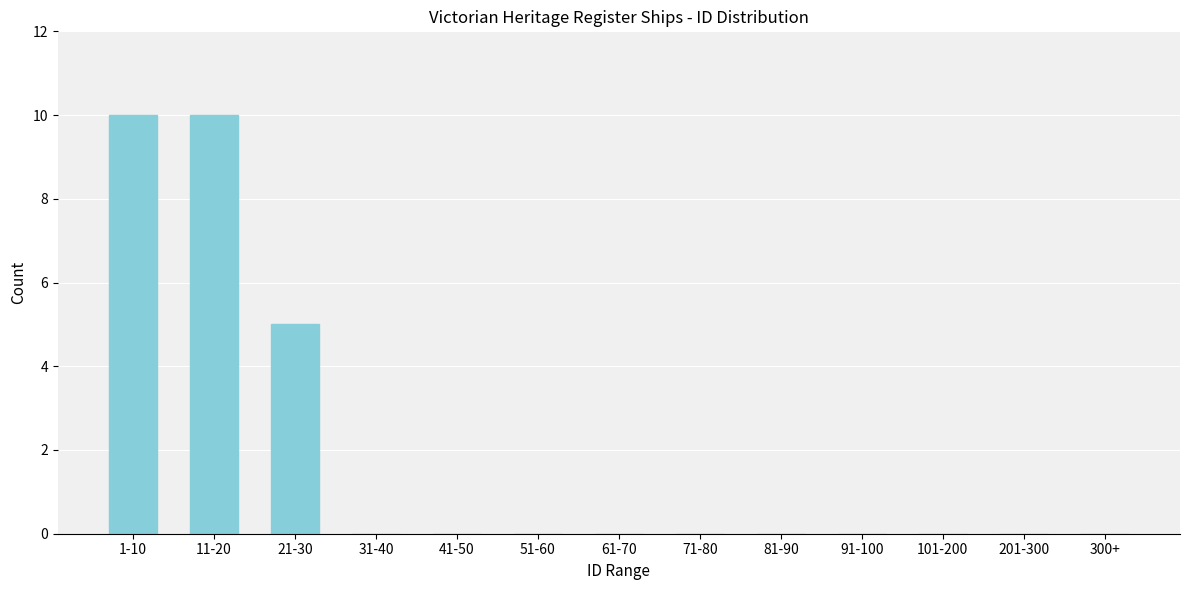

Reading right to left, transcribe all the data shown in this chart.

300+=0	201-300=0	101-200=0	91-100=0	81-90=0	71-80=0	61-70=0	51-60=0	41-50=0	31-40=0	21-30=5	11-20=10	1-10=10